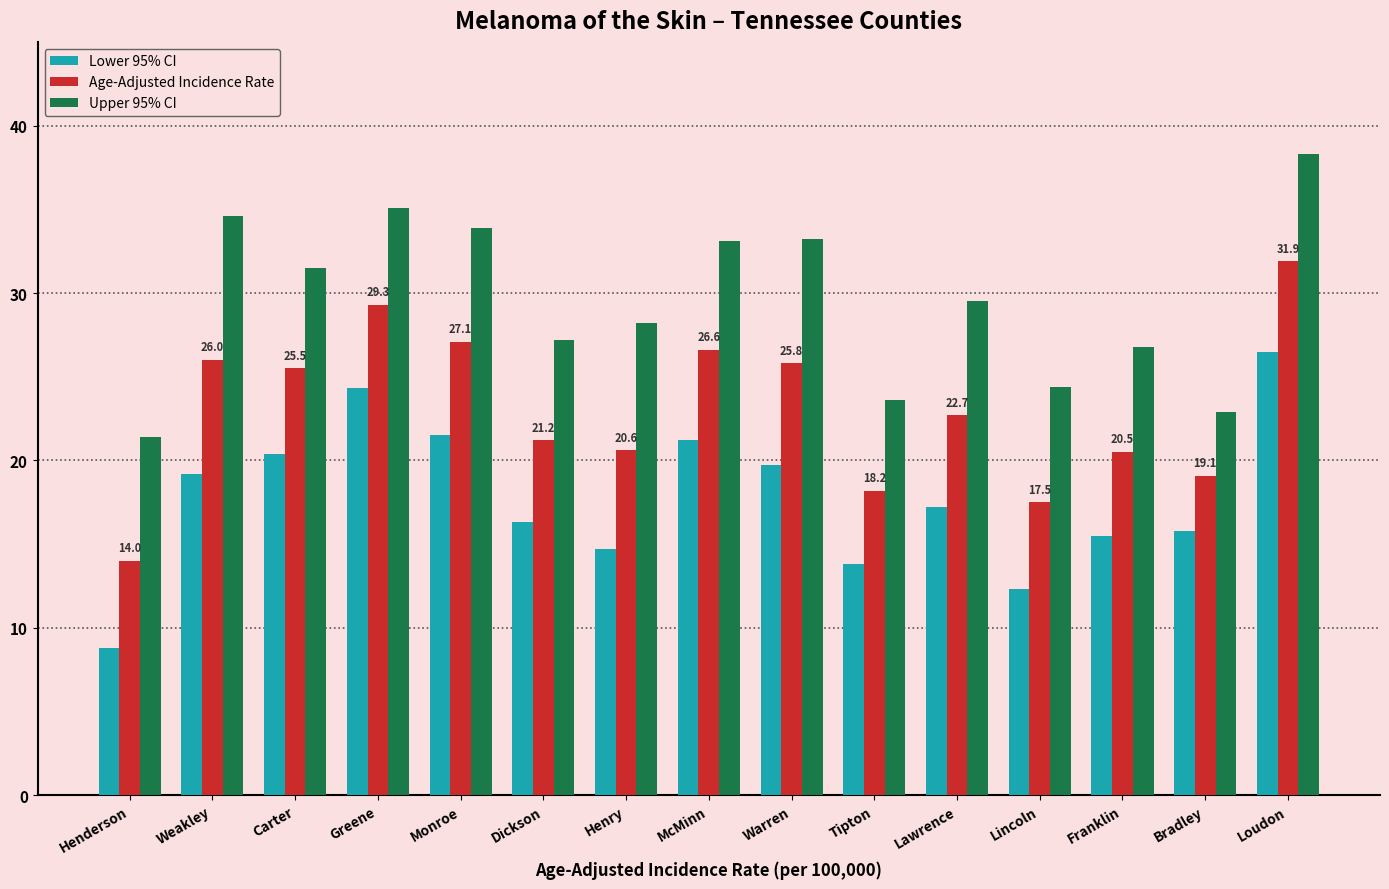

What is the sum of all Age-Adjusted Incidence Rate values?

346.0